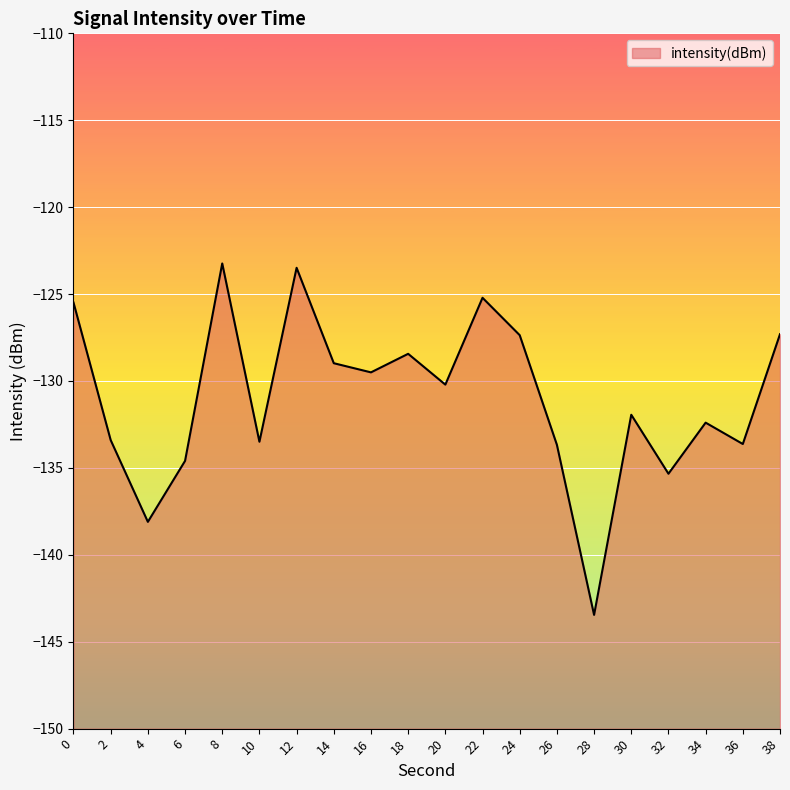

Rank the categories by value from lowest to highest.

28, 4, 32, 6, 26, 36, 10, 2, 34, 30, 20, 16, 14, 18, 24, 38, 0, 22, 12, 8